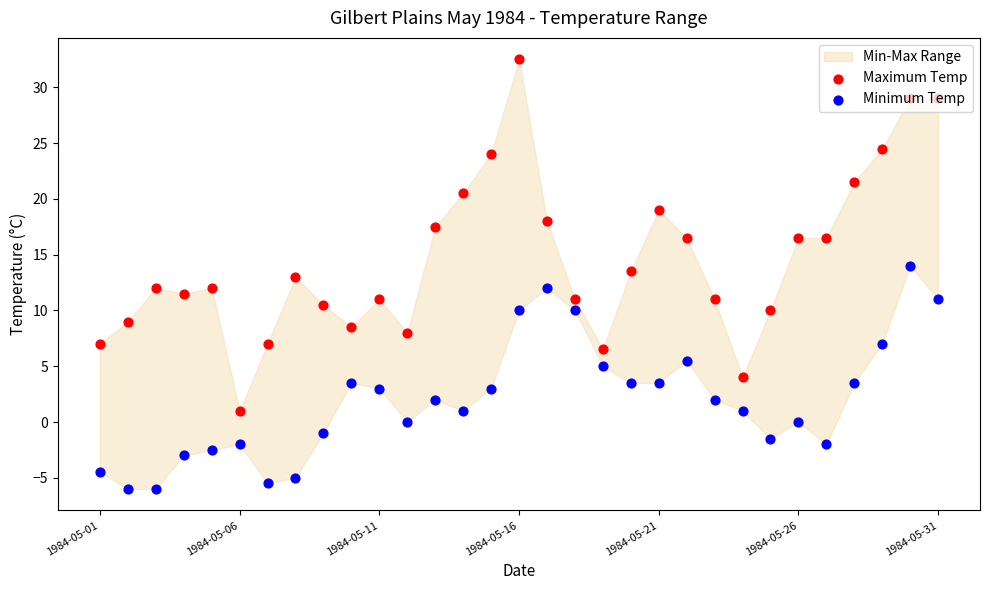

Which series contains the highest Y value?

Maximum Temp